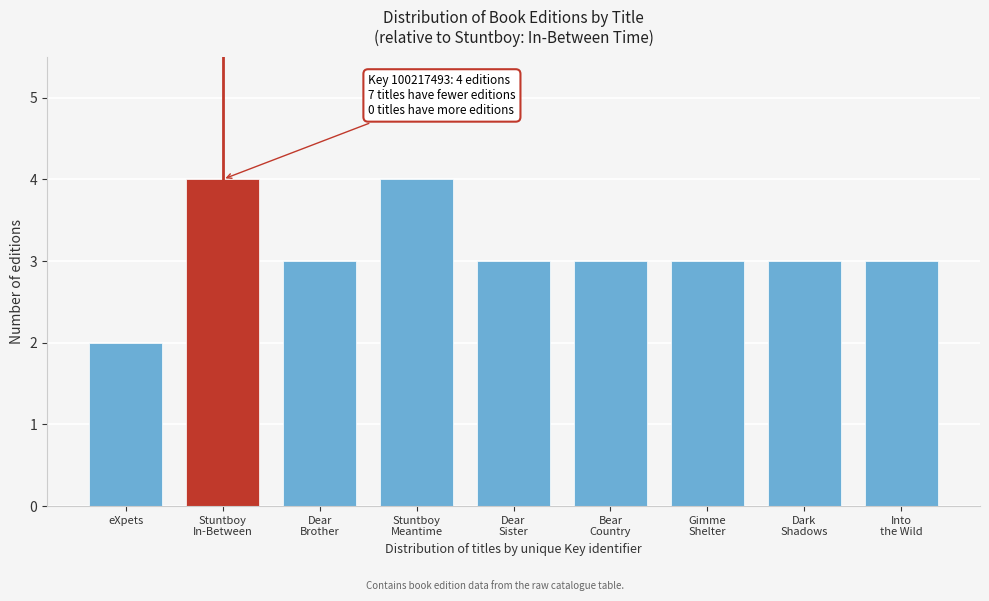

Reading left to right, extract all data points from this chart.

2	4	3	4	3	3	3	3	3